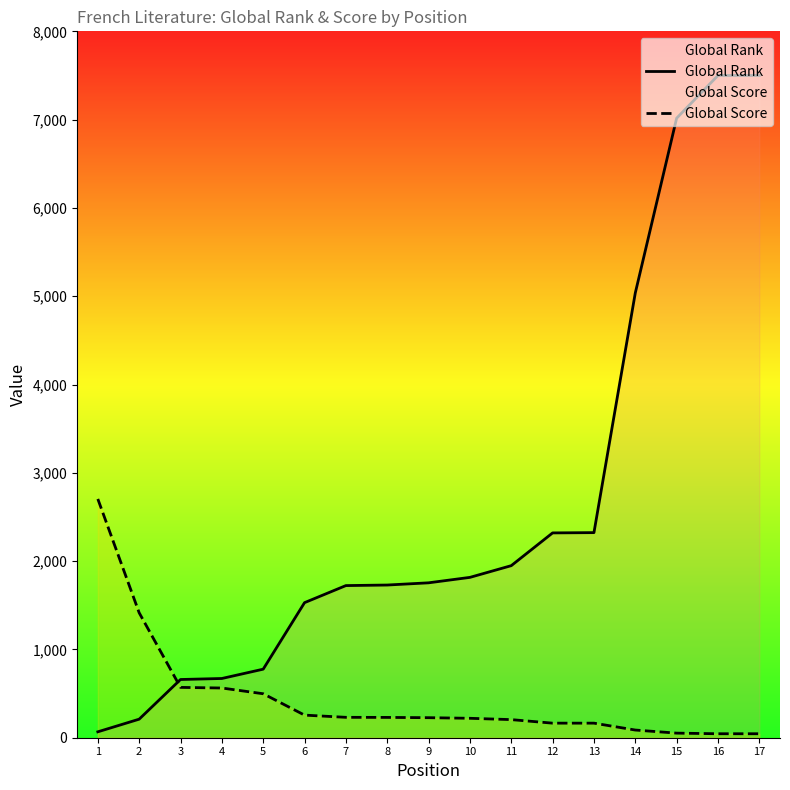

Is this an area chart (filled region under the line)?

No